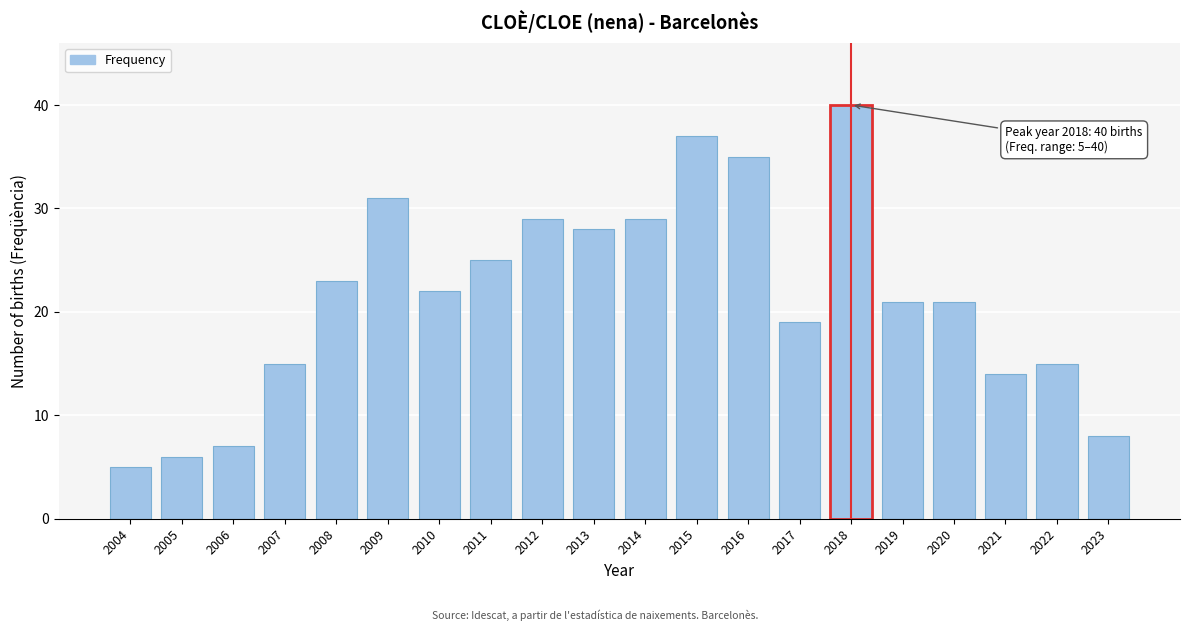

Reading right to left, transcribe all the data shown in this chart.

8	15	14	21	21	40	19	35	37	29	28	29	25	22	31	23	15	7	6	5